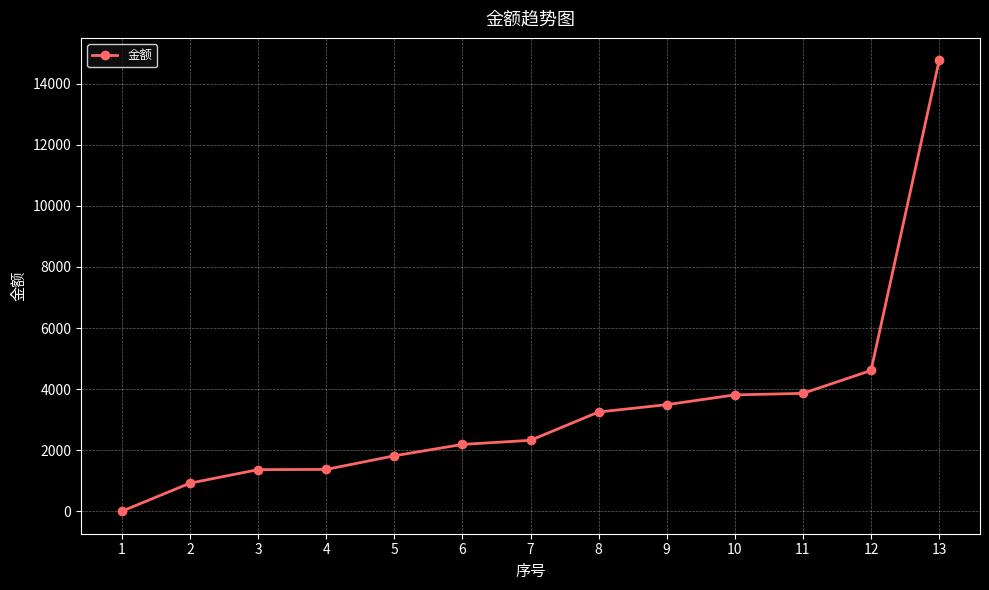

What is the difference between the maximum and minimum values?

14757